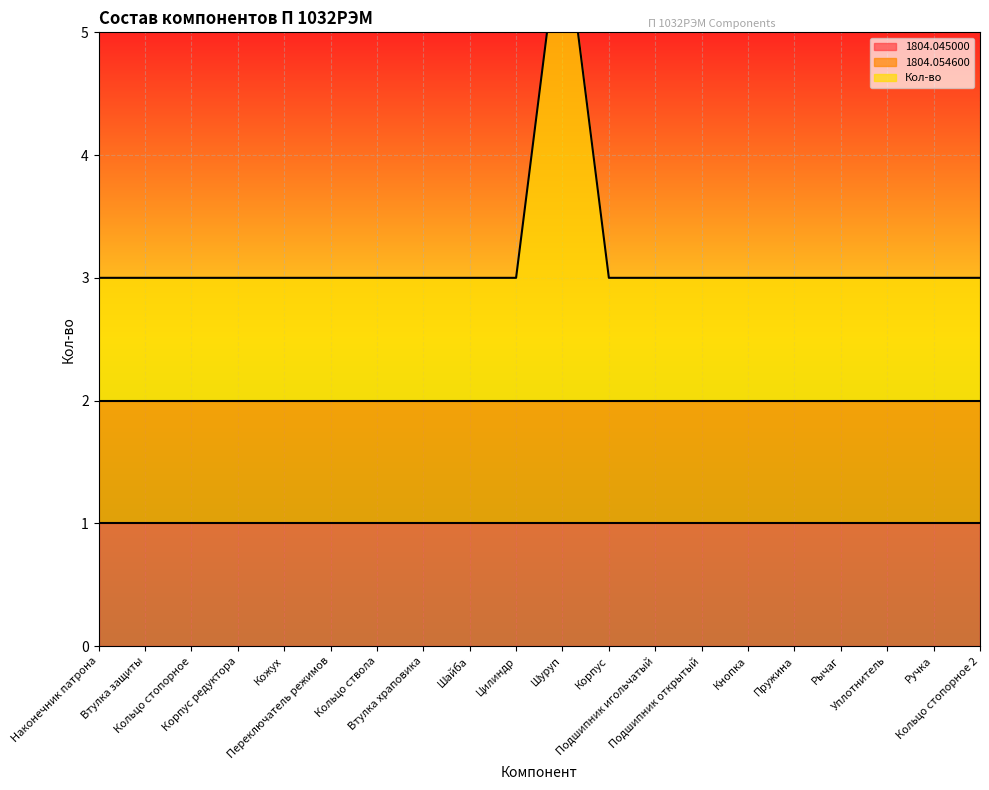

Which series has the largest range (max minus min)?

Кол-во